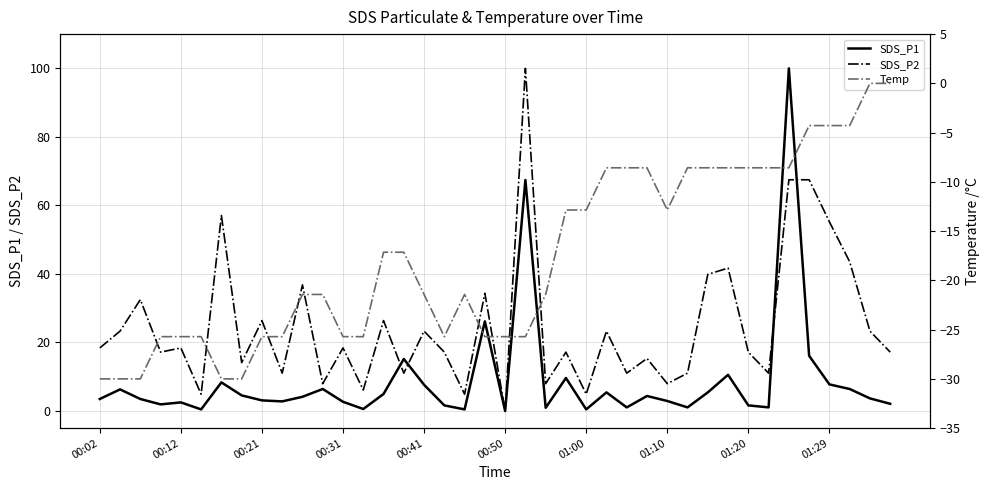

Is it true that SDS_P1 equals 11.7 at 00:41?

False